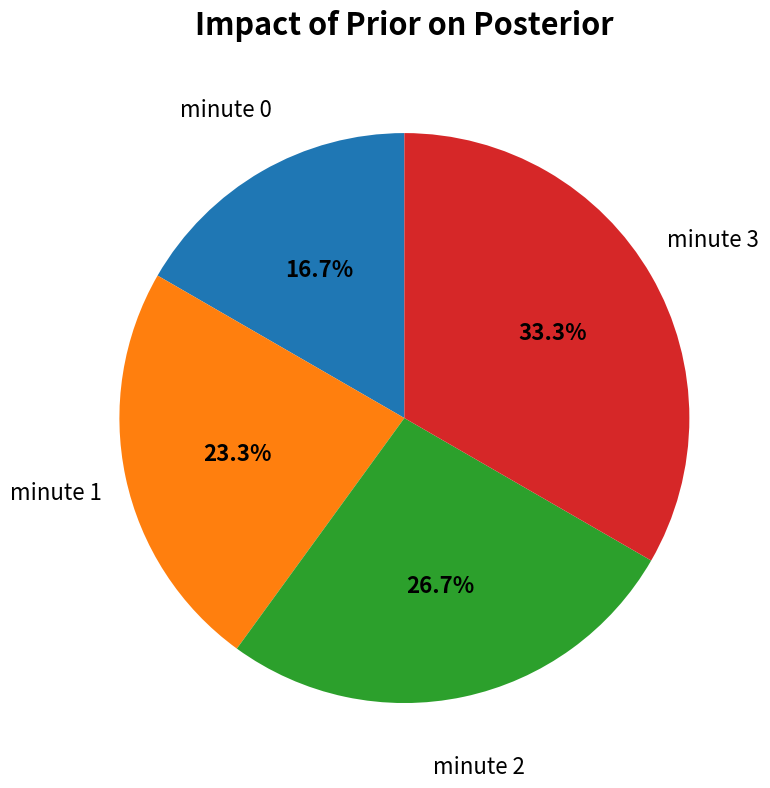

Is it true that minute 1 is 32% of the pie?

False